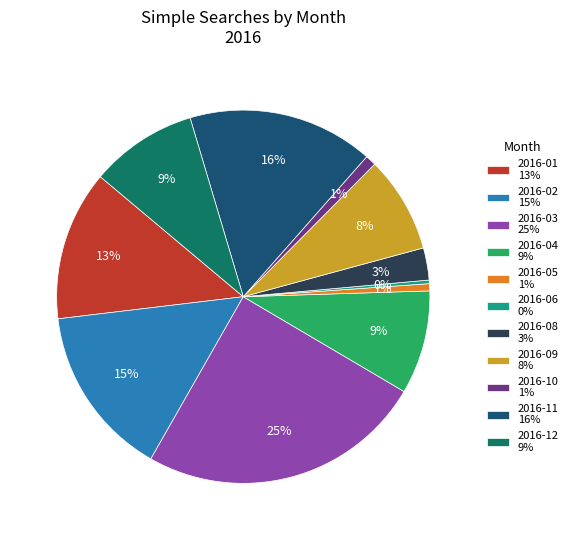

How many segments does this pie chart have?

11